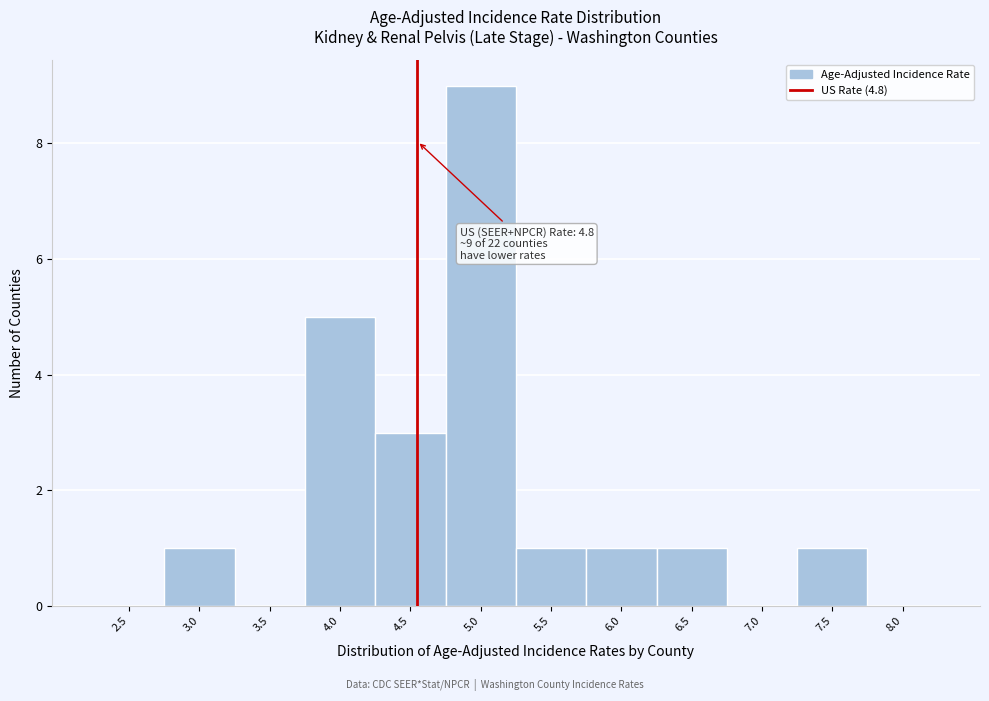

Reading right to left, transcribe all the data shown in this chart.

8.0=0	7.5=1	7.0=0	6.5=1	6.0=1	5.5=1	5.0=9	4.5=3	4.0=5	3.5=0	3.0=1	2.5=0